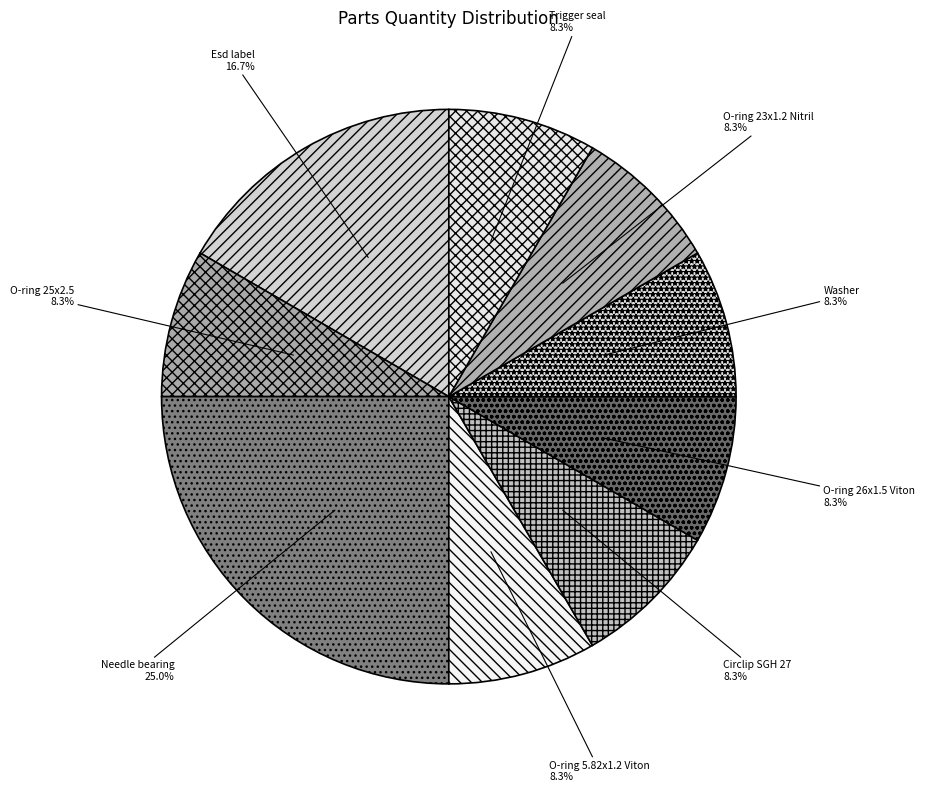

Approximately how many times larger is the value at O-ring 26x1.5 Viton compared to O-ring 25x2.5?

1.0